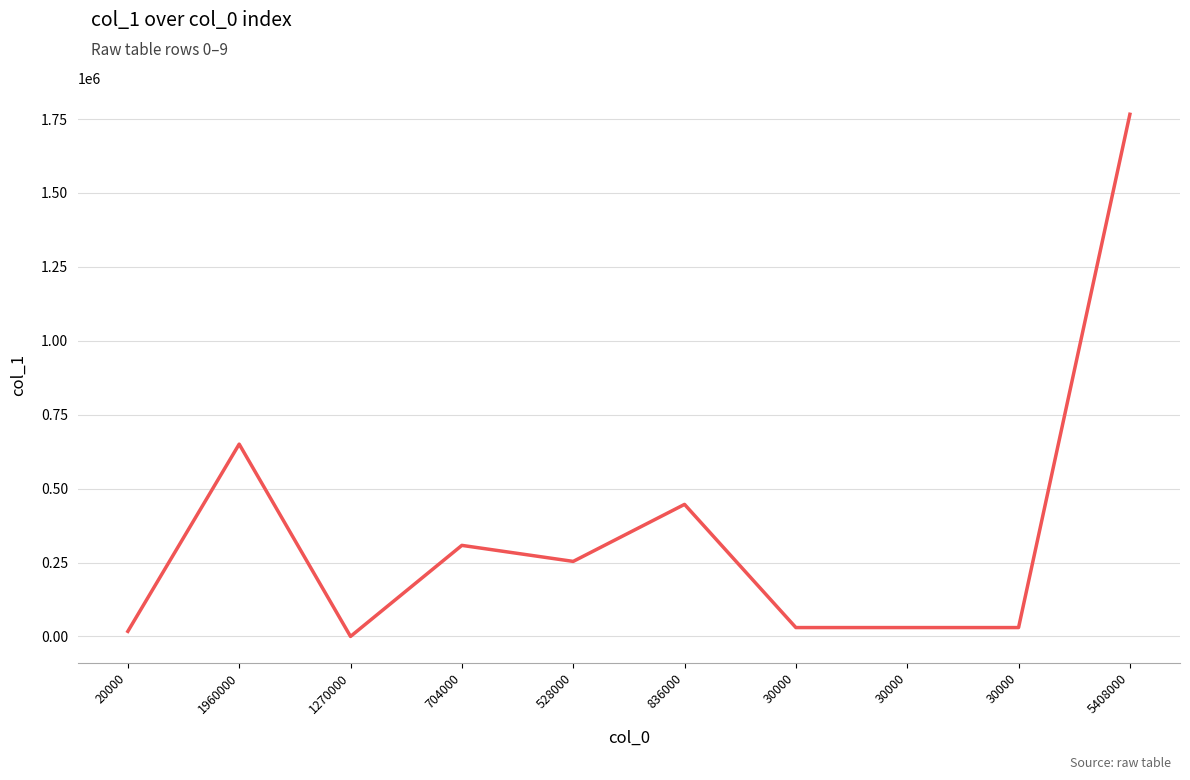

Does the chart have visible grid lines?

Yes